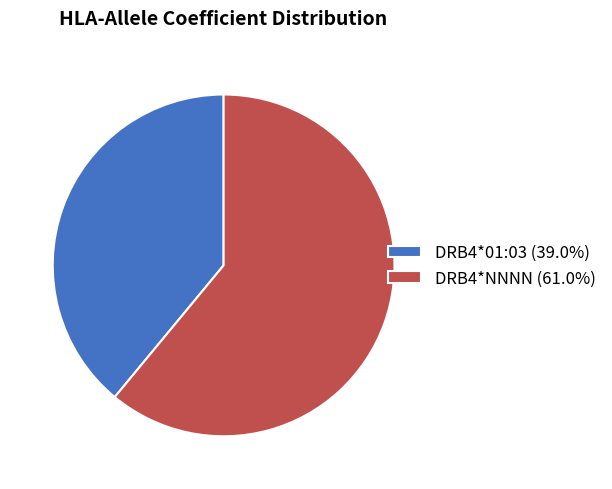

Is it true that DRB4*01:03 is 27% of the pie?

False